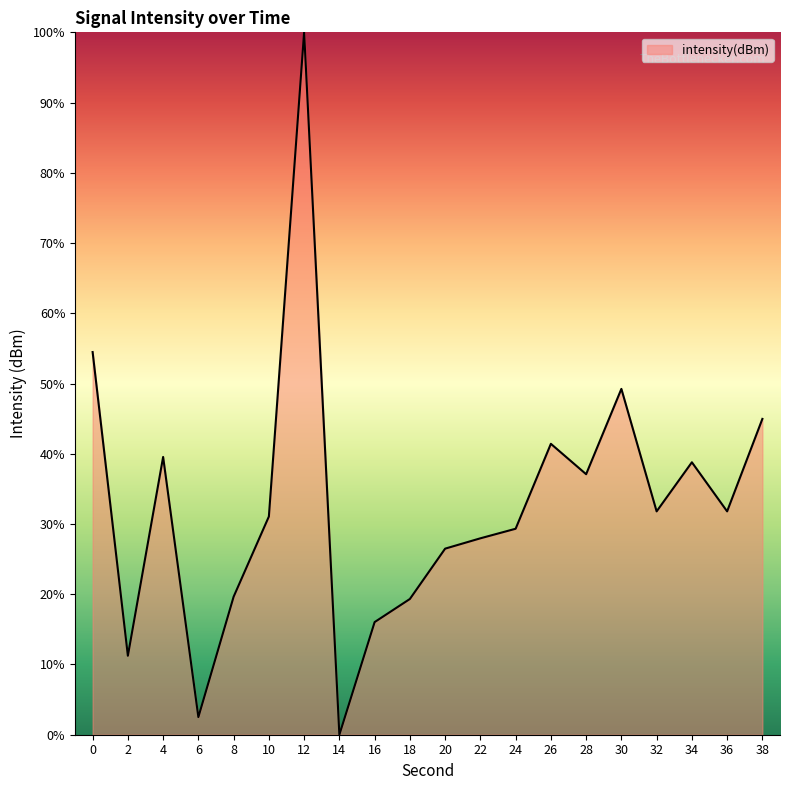

What is the difference between the maximum and minimum values?

100.0